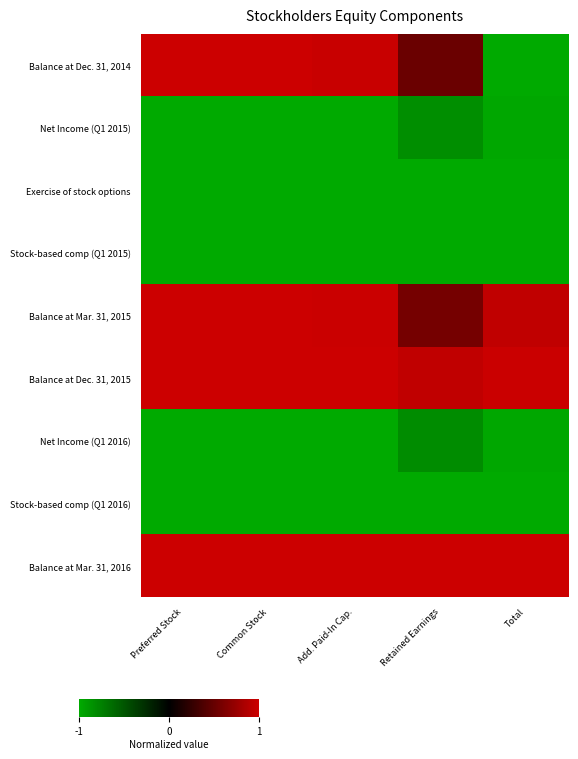

At how many categories does at least one series exceed 0?

5